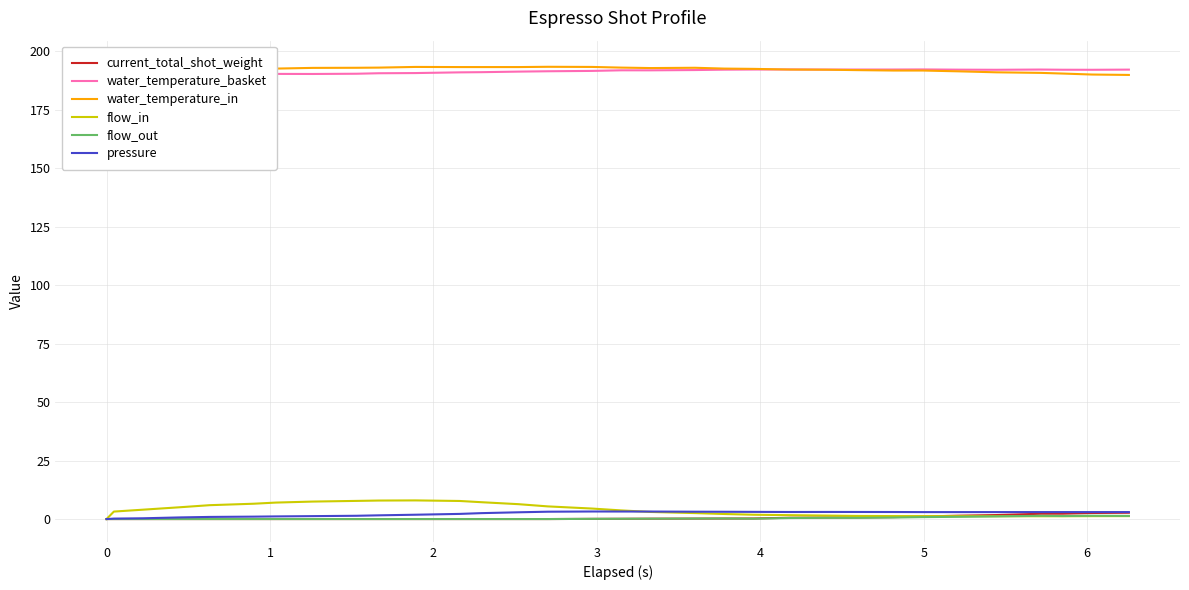

What is the value of the water_temperature_basket point at the 24th from the left?

192.2